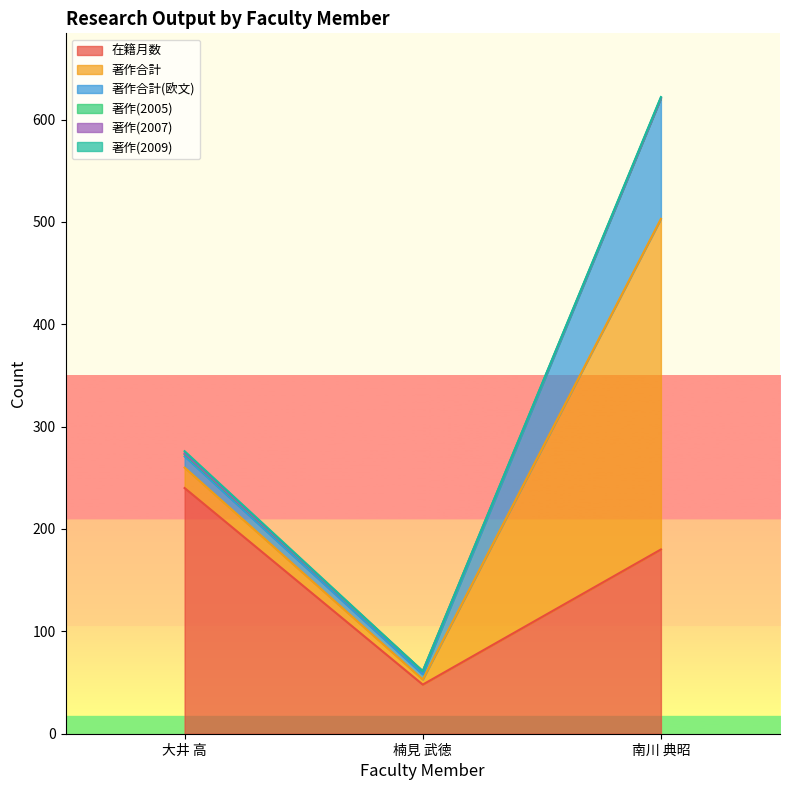

What is the value of the 著作(2005) point at the 1st from the left?

2